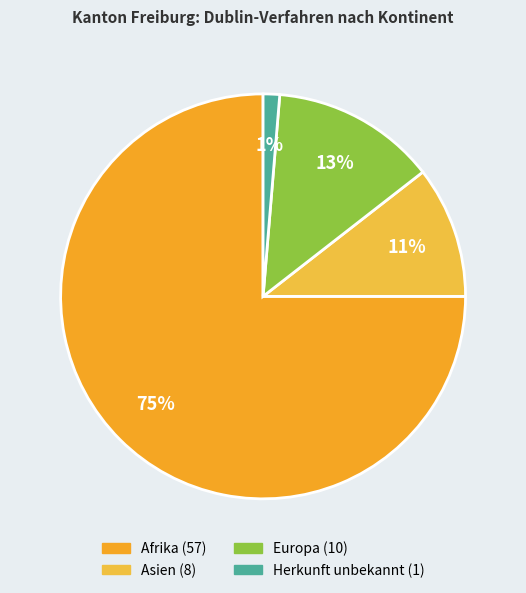

How many segments does this pie chart have?

4